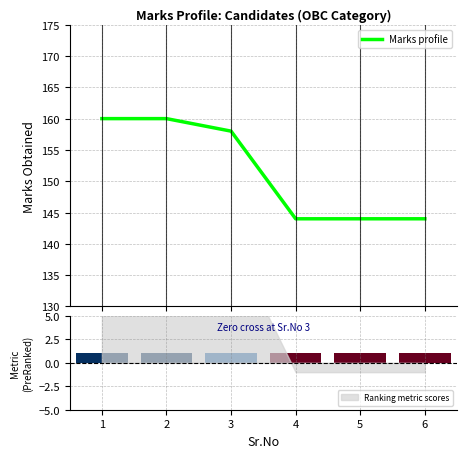

How many values exceed 158?

2